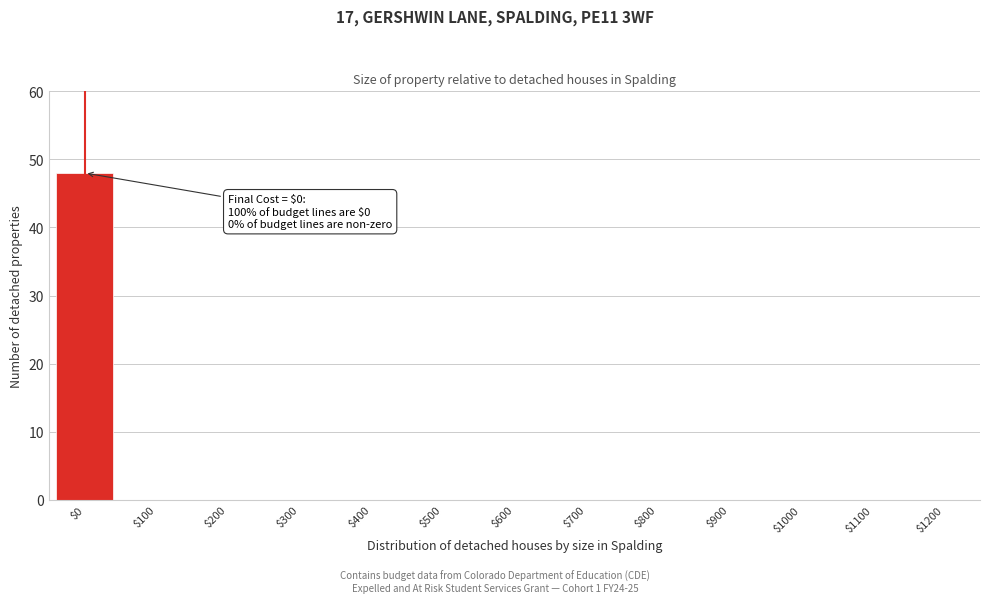

Which category has the highest value across all series?

$0